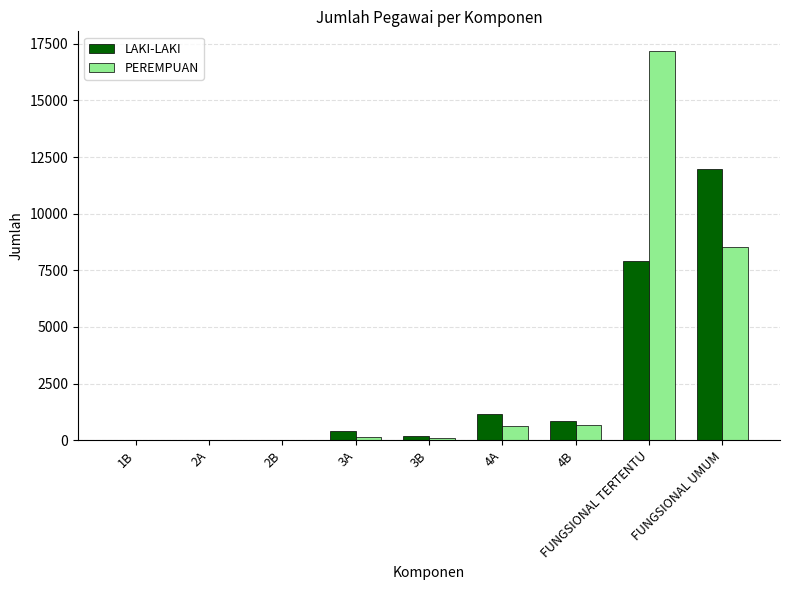

The value of PEREMPUAN at 1B is 6575. True or false?

False